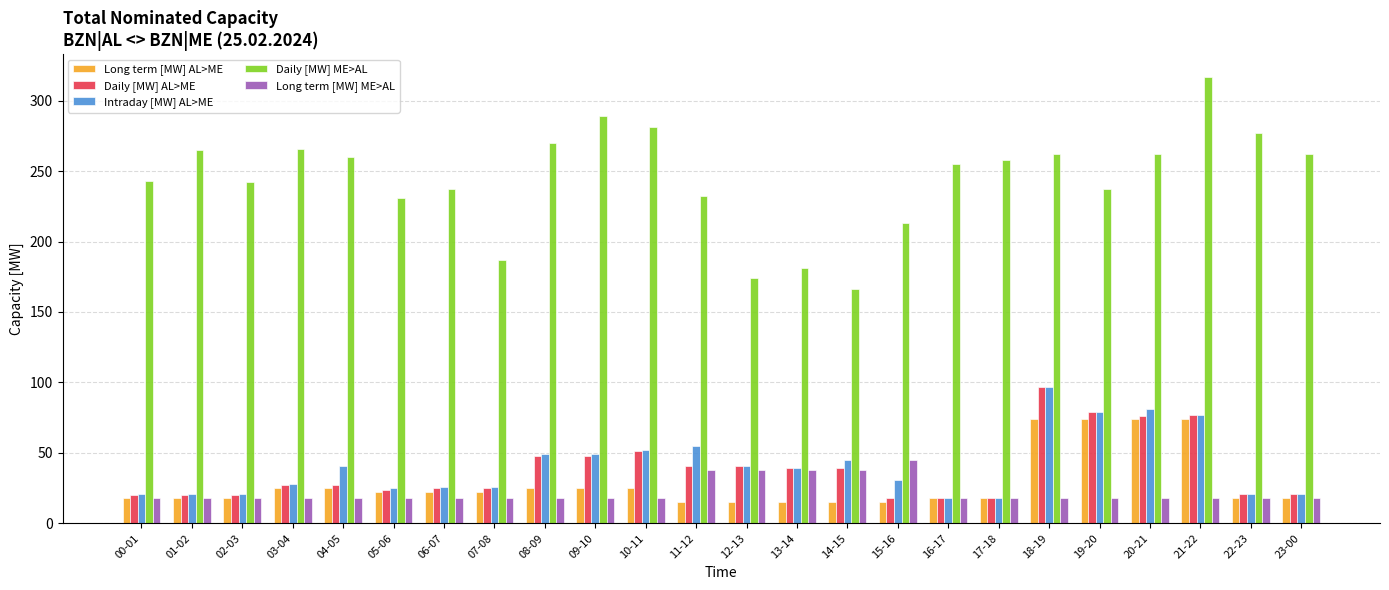

Count the number of categories in the chart.

24